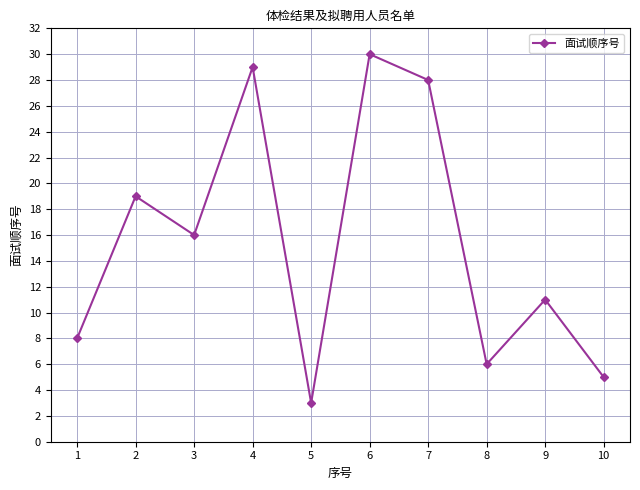

Reading left to right, what are all the values shown in this chart?

1=8	2=19	3=16	4=29	5=3	6=30	7=28	8=6	9=11	10=5